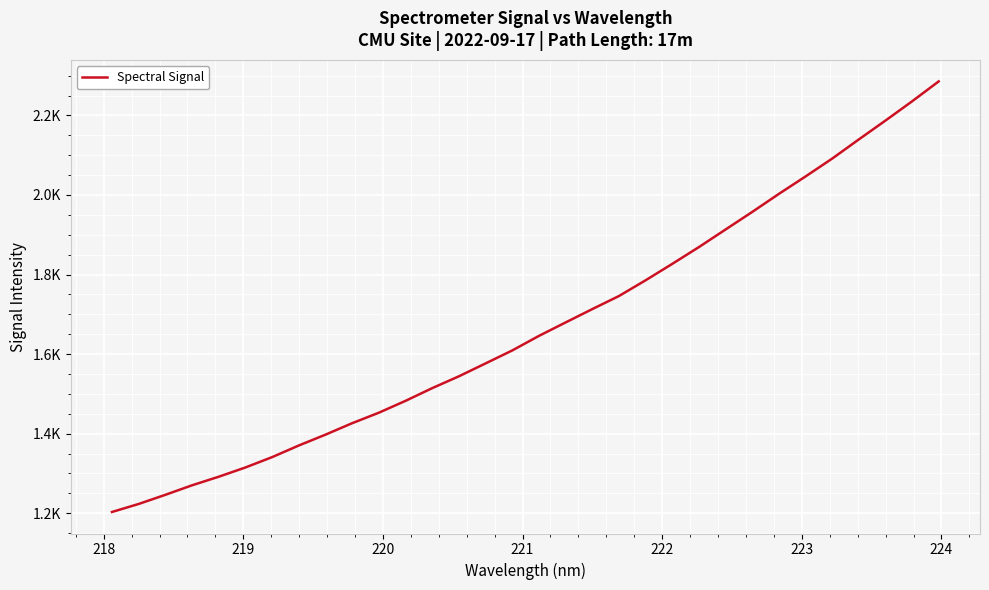

Is this an area chart (filled region under the line)?

No